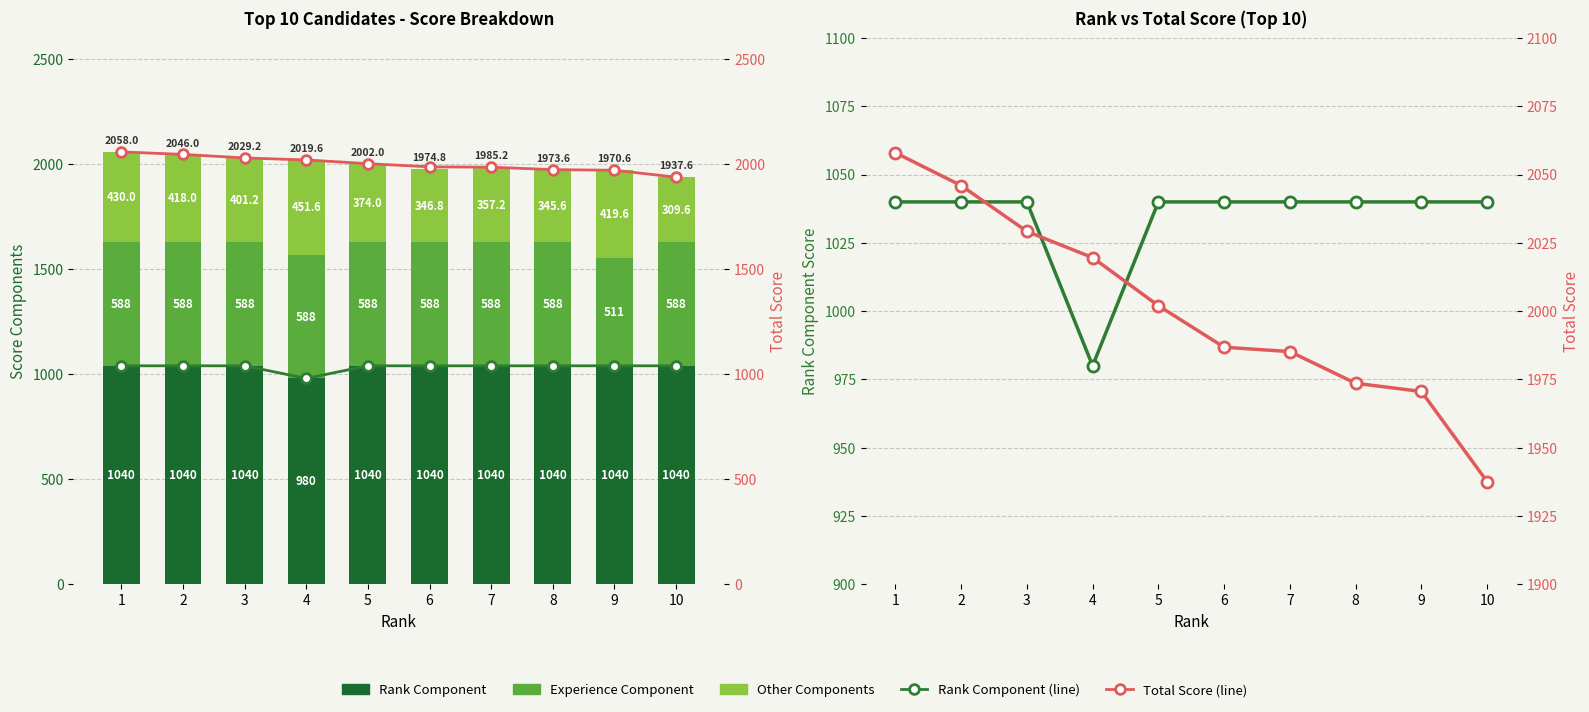

Where is Rank Component nearest to the value 1010?

1